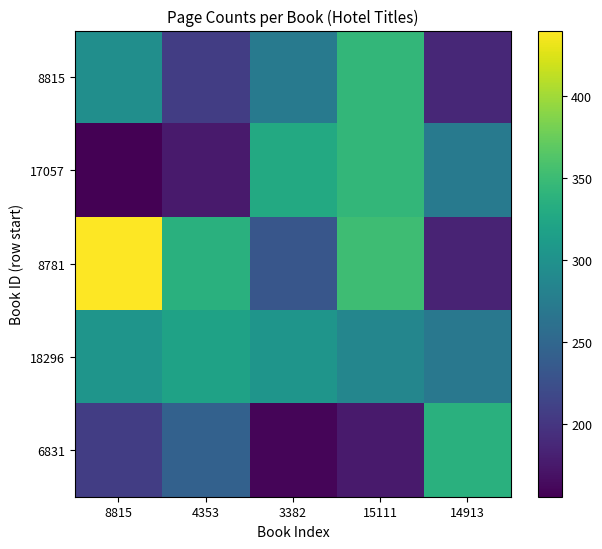

Which label corresponds to the largest value in the chart?

8815